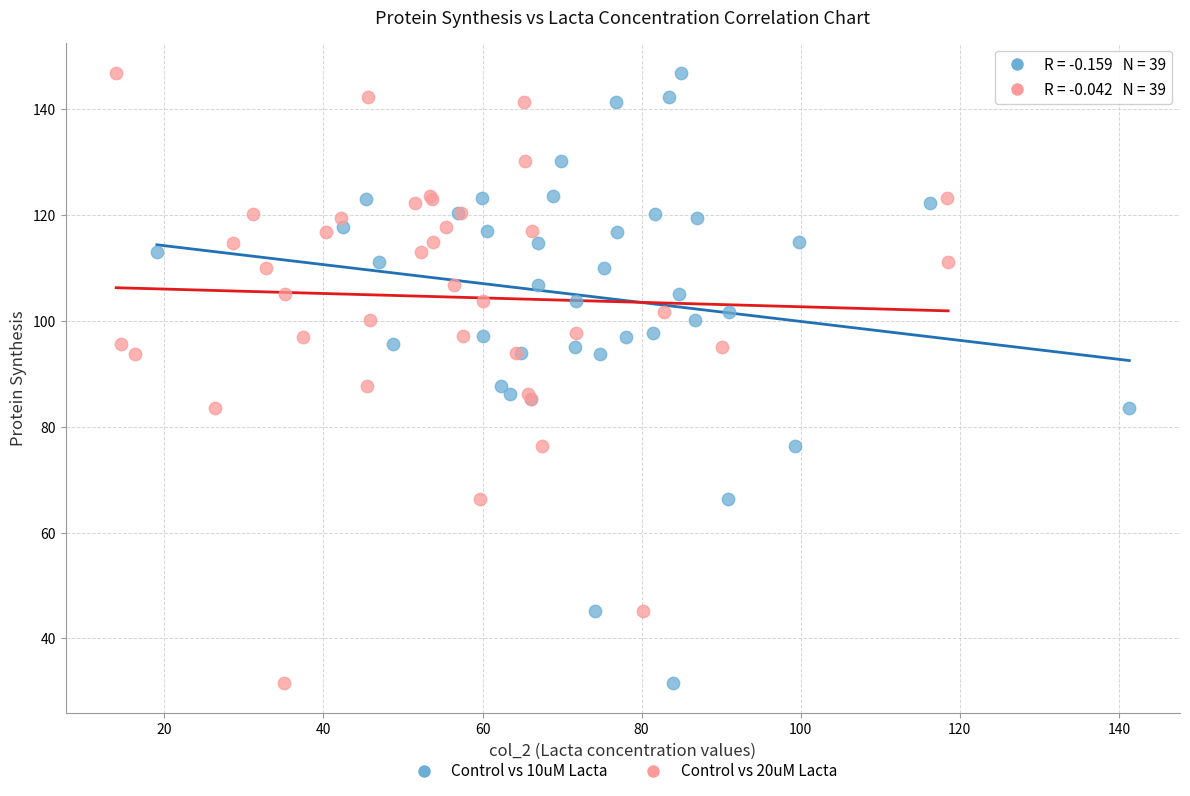

What are all the series names shown in the legend?

Control vs 10uM Lacta, Control vs 20uM Lacta